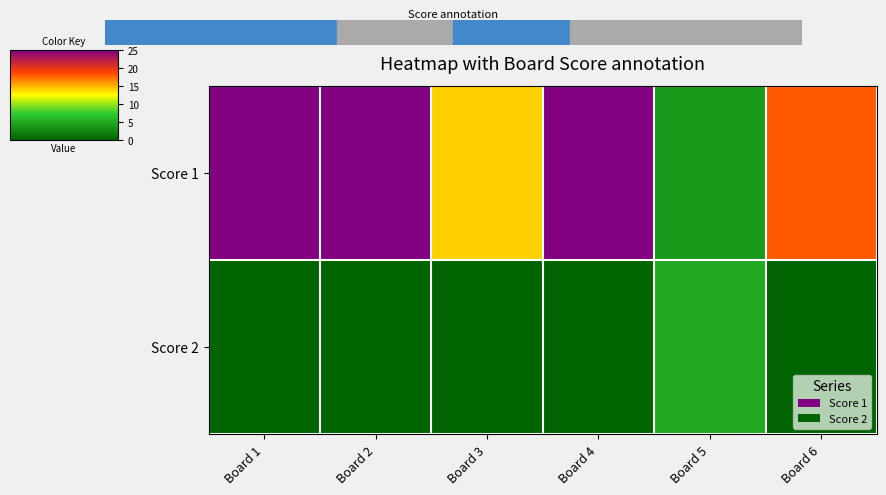

What is the maximum value shown in the chart?

25